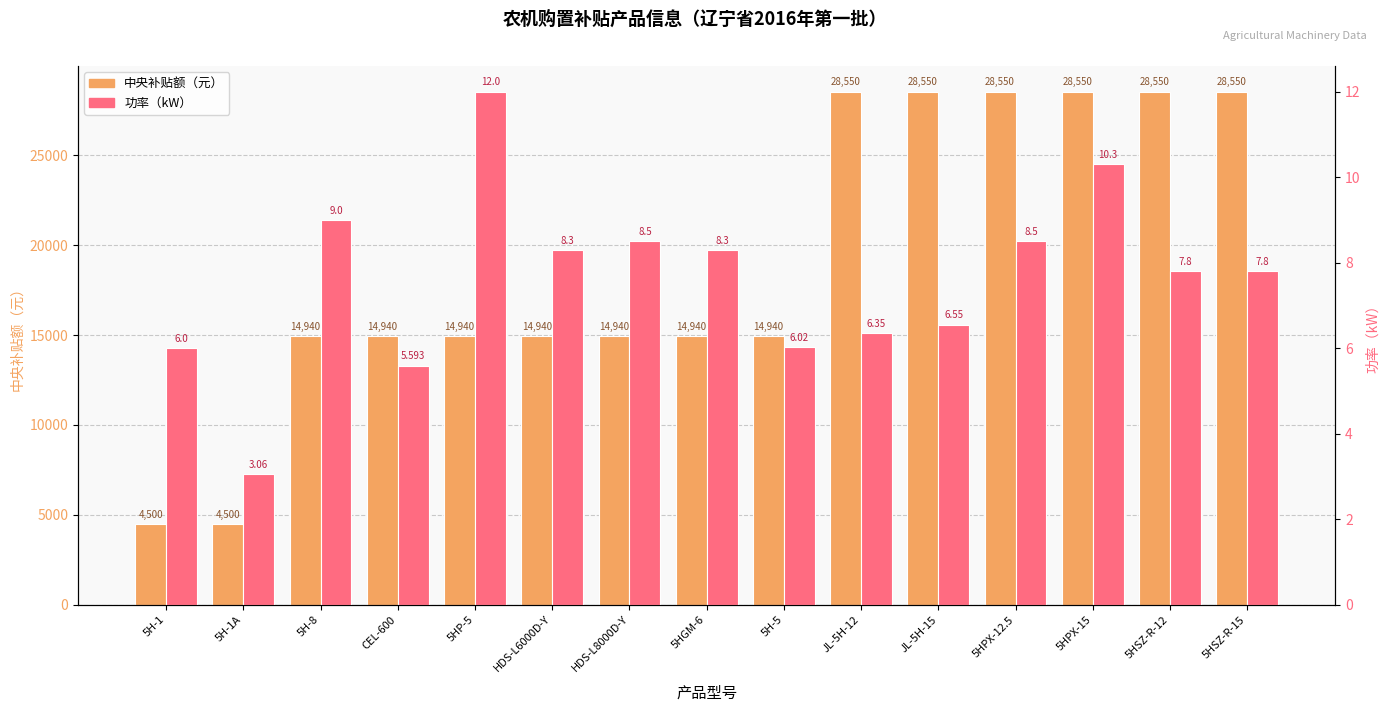

What are all the series names shown in the legend?

中央补贴额（元）, 功率（kW）